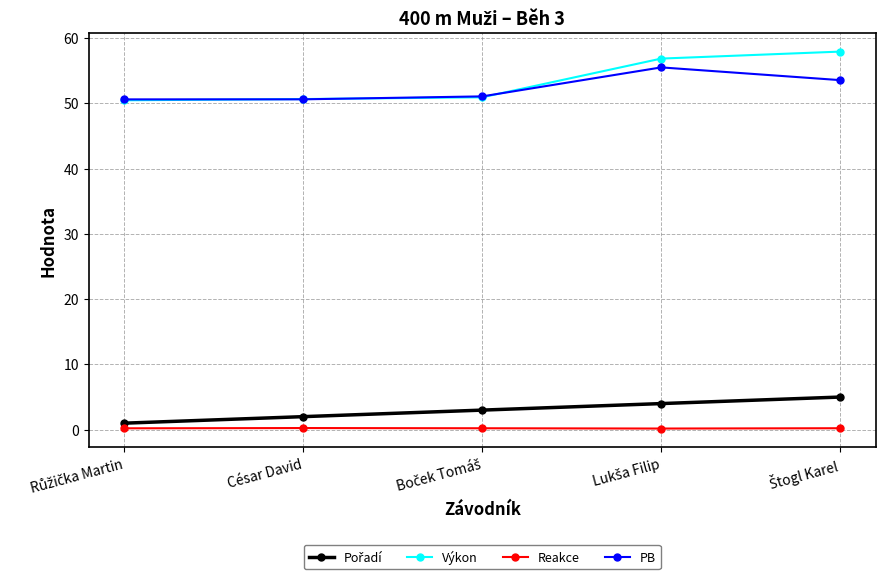

Which series has the widest spread of values?

Výkon